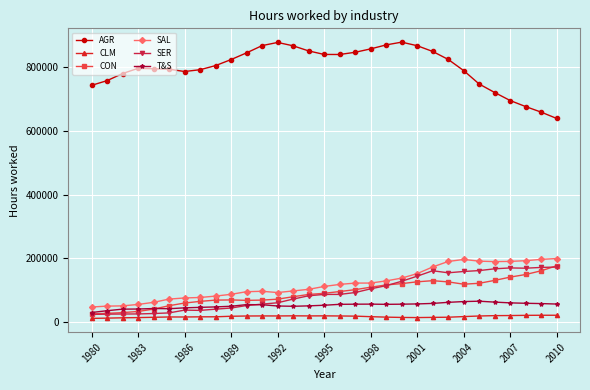

In T&S, how many points are higher than both neighbors (excluding endpoints)?

4